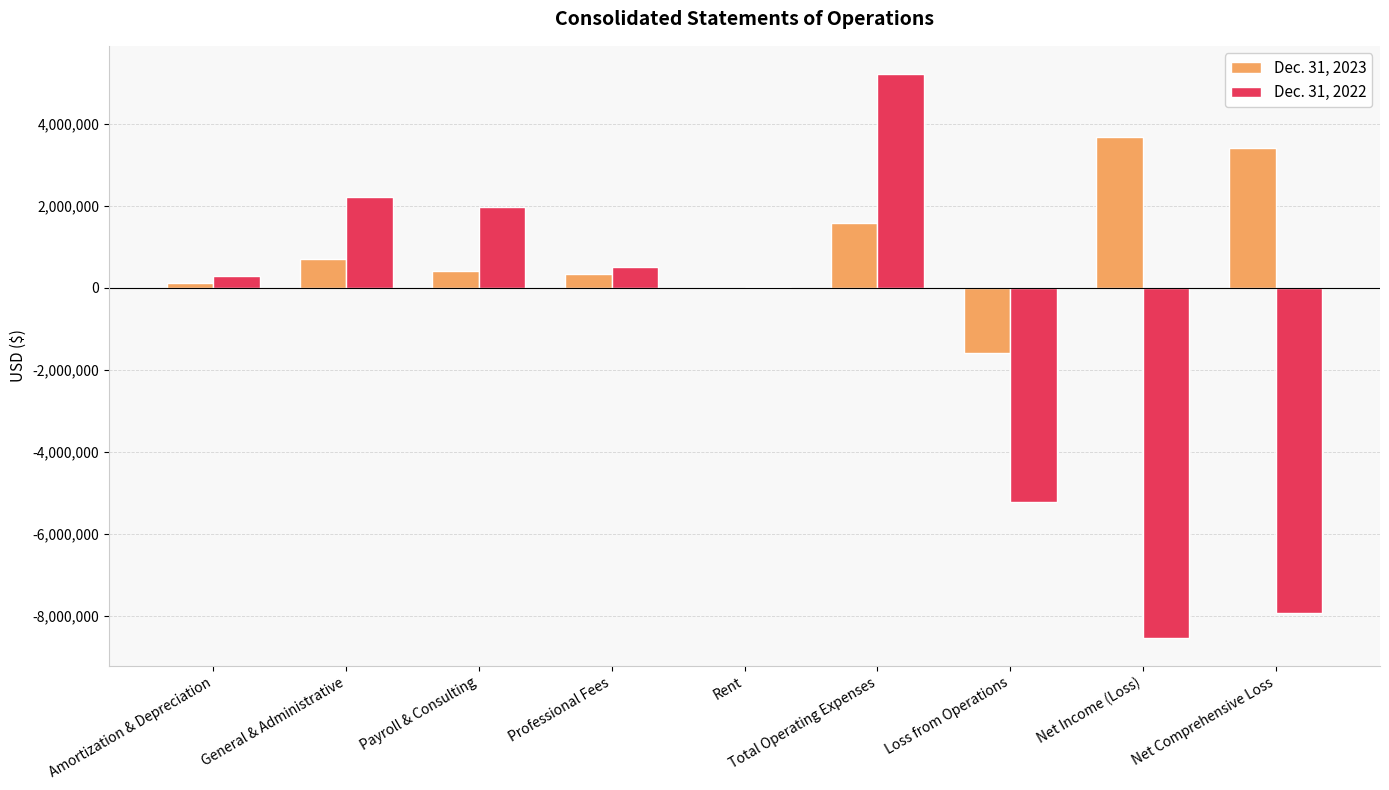

Which series changed the most between Payroll & Consulting and Total Operating Expenses?

Dec. 31, 2022